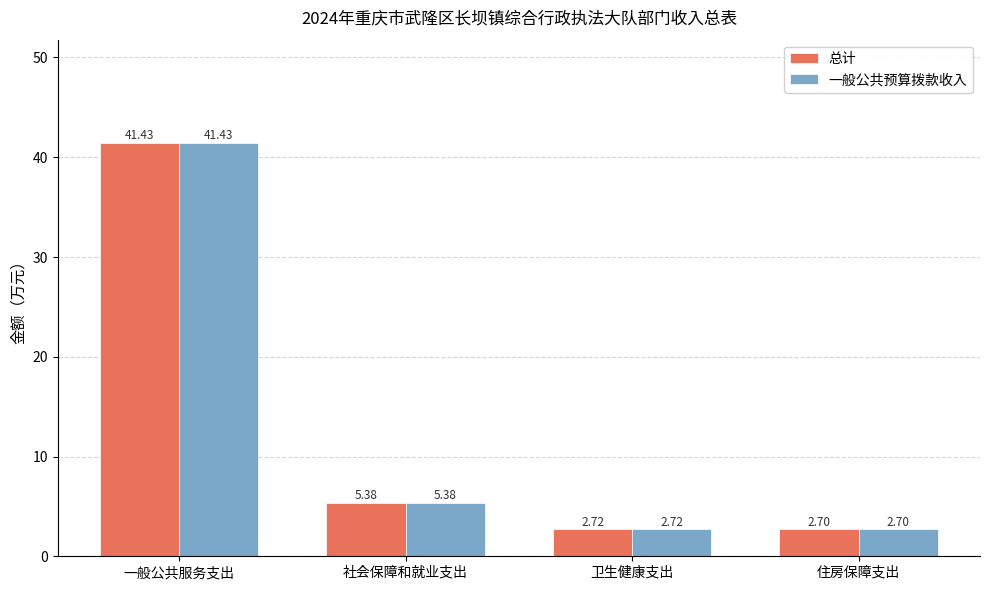

What is the maximum value for 一般公共预算拨款收入?

41.4